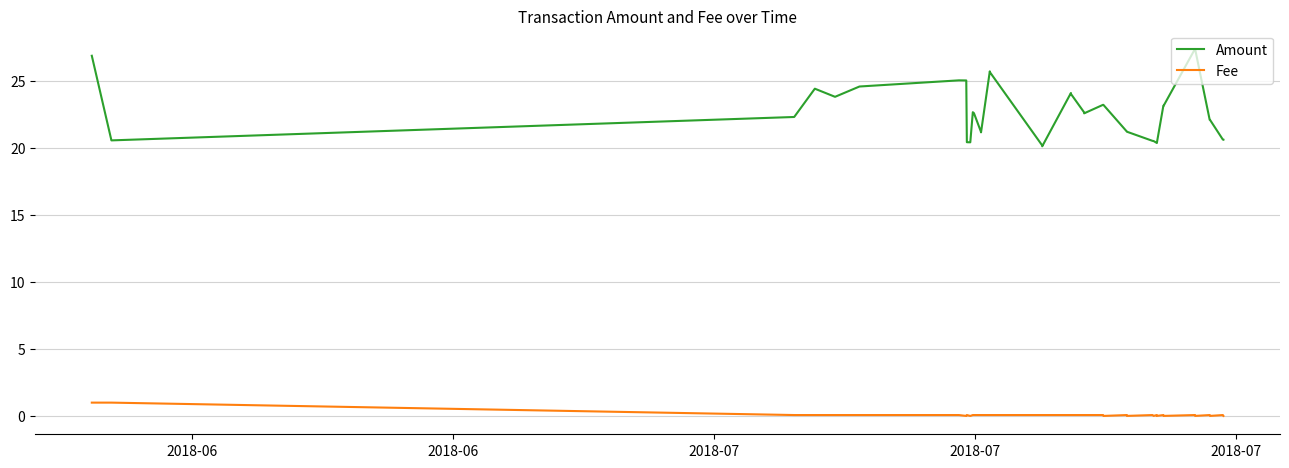

What is the maximum value shown in the chart?

27.4